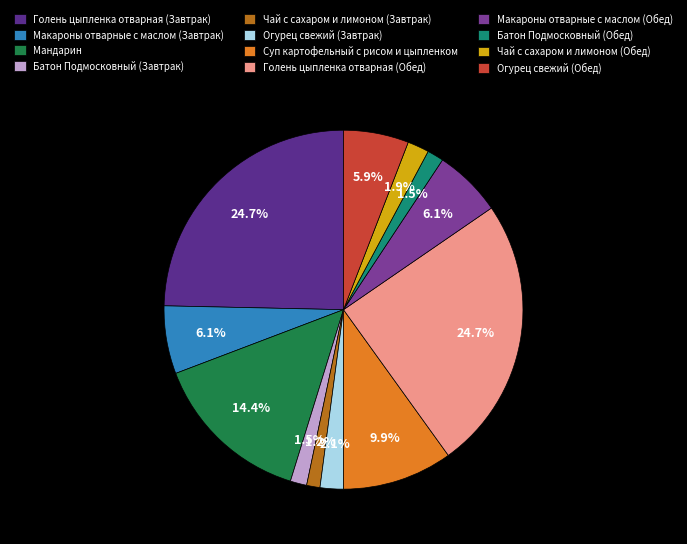

Is there a majority slice in this chart?

No